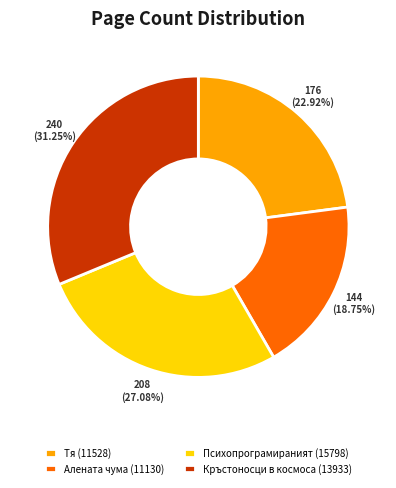

Count the number of slices in the pie.

4